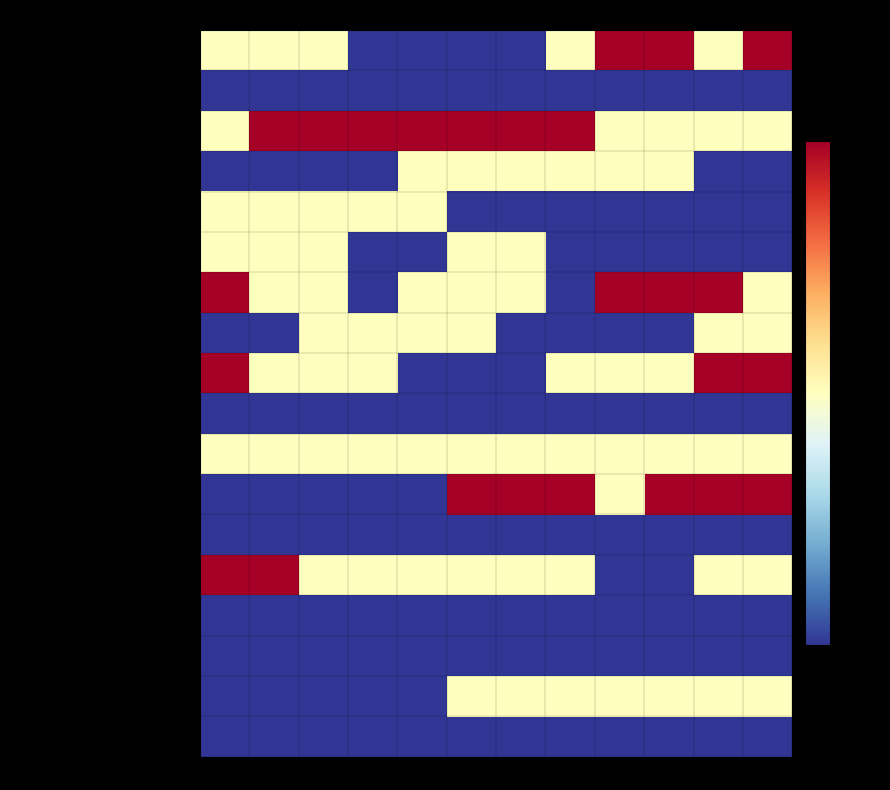

What is the maximum value shown in the chart?

2